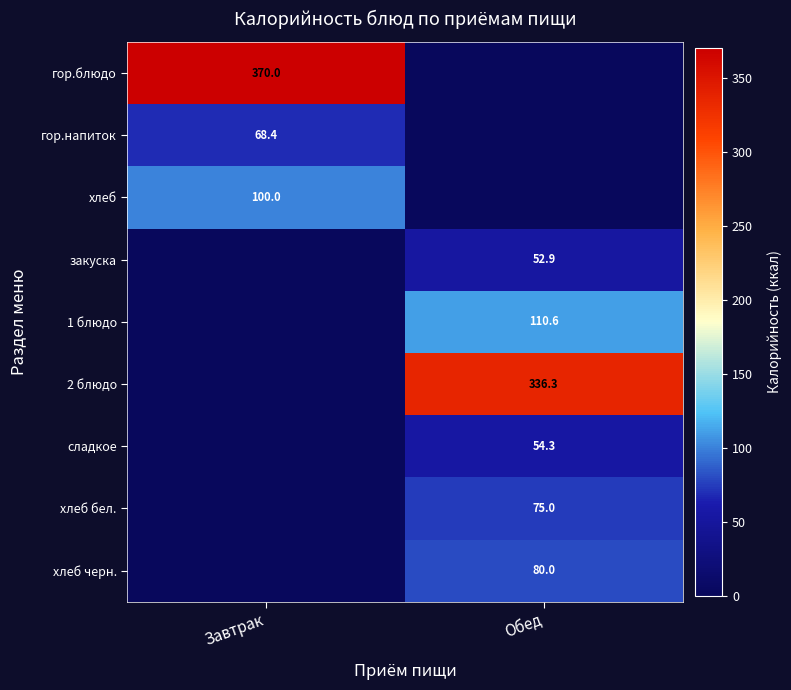

Count the number of data series in this chart.

9